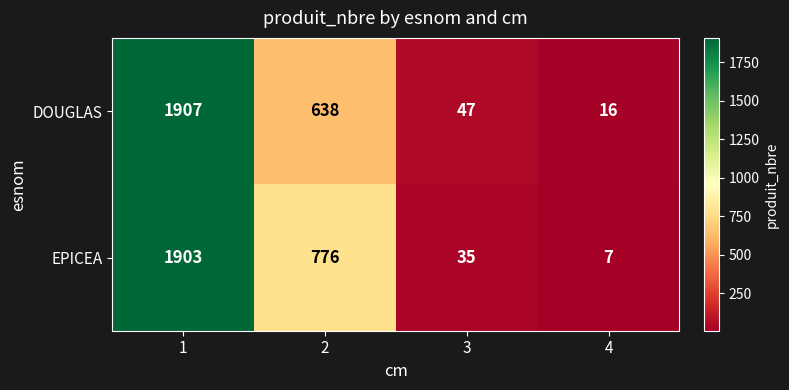

Which series changed the most between 2 and 4?

EPICEA